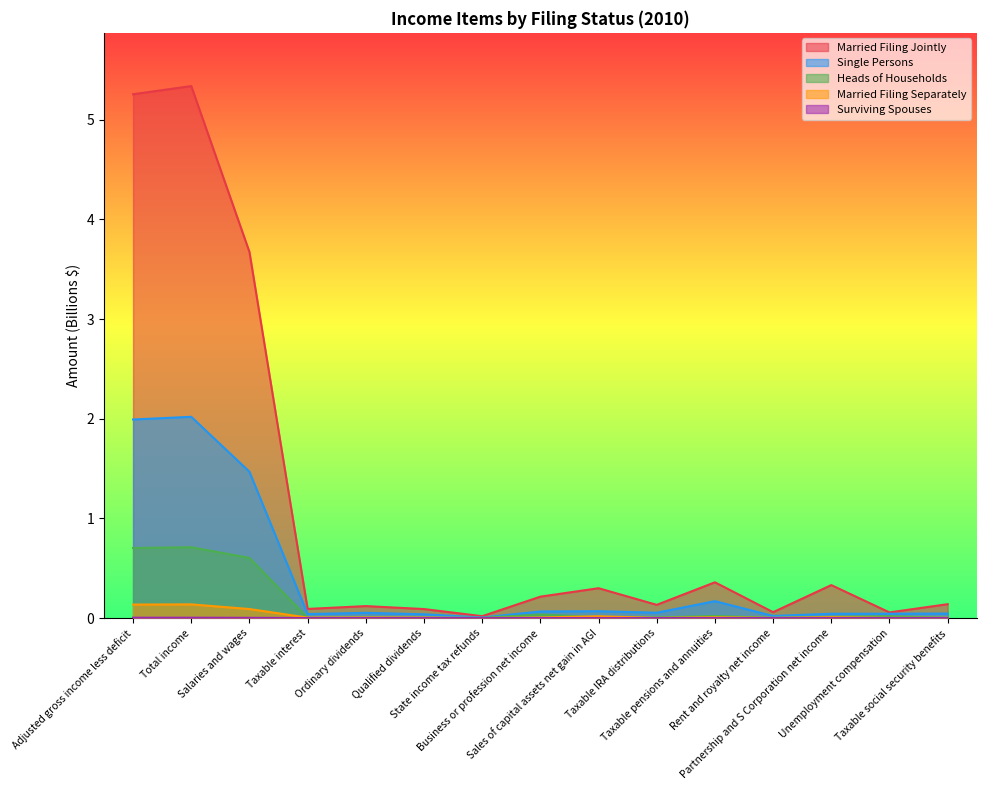

Which series has the largest total across all categories?

Married Filing Jointly